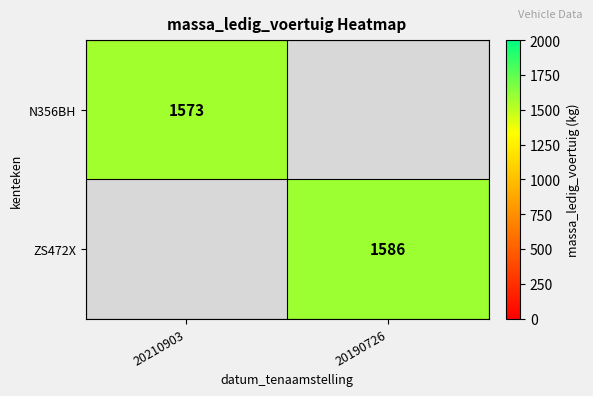

The N356BH series shows 1573 at 20210903. True or false?

True